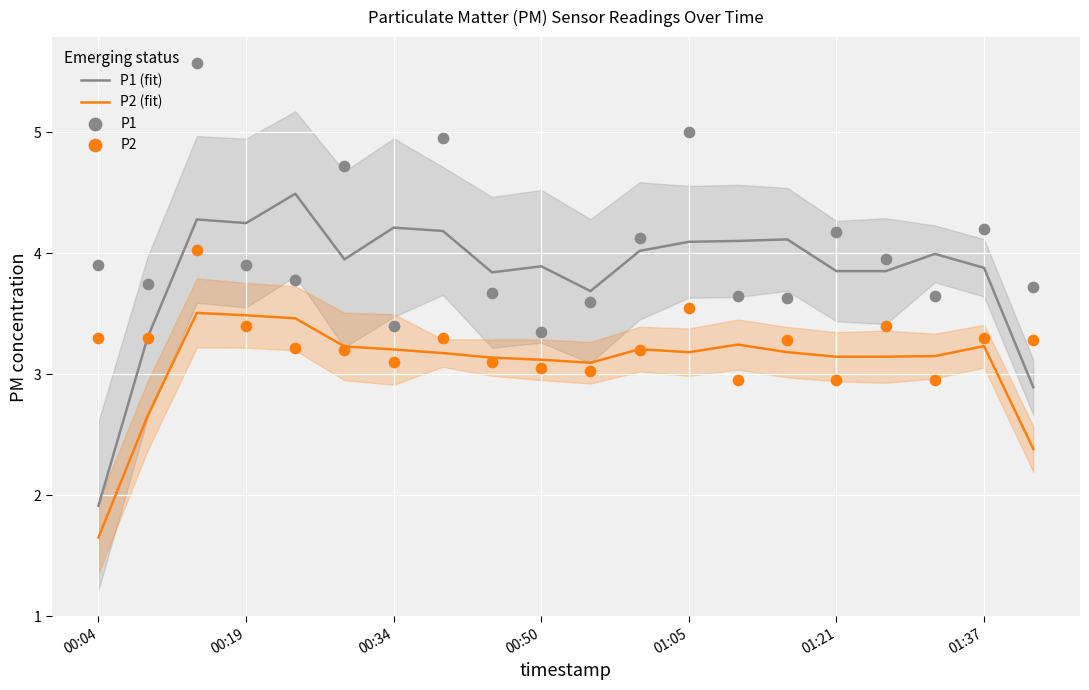

Which series has the largest total across all categories?

P1